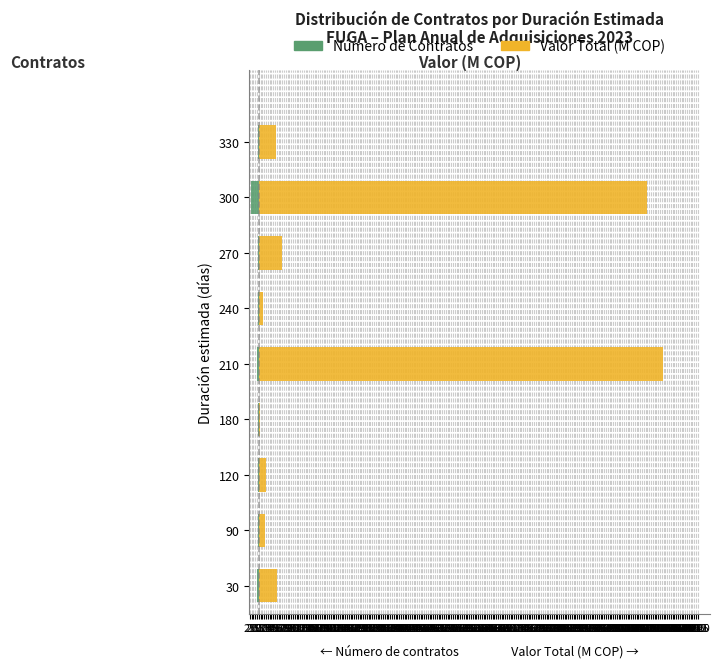

What are all the series names shown in the legend?

Número de Contratos, Valor Total (M COP)